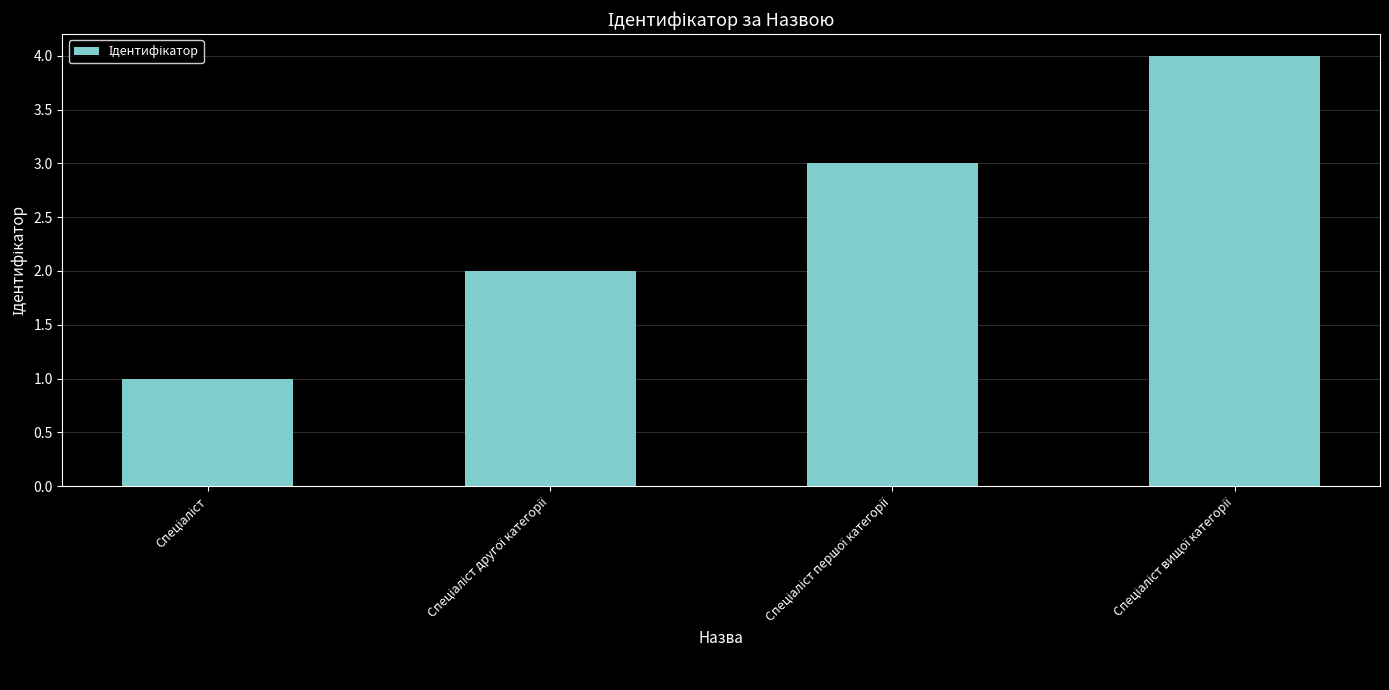

What is the maximum value shown in the chart?

4